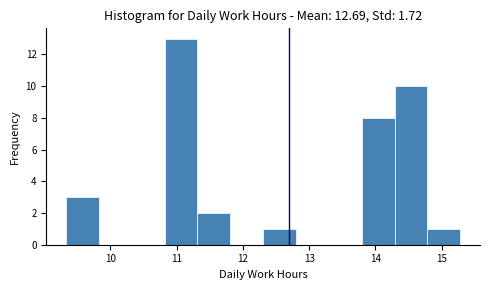

How tall is the bar that spans 9.3 to 9.8 on the x-axis? Neither the bar edges nor the heights are printed on the chart, so give them approximately, as read against the axes.

3